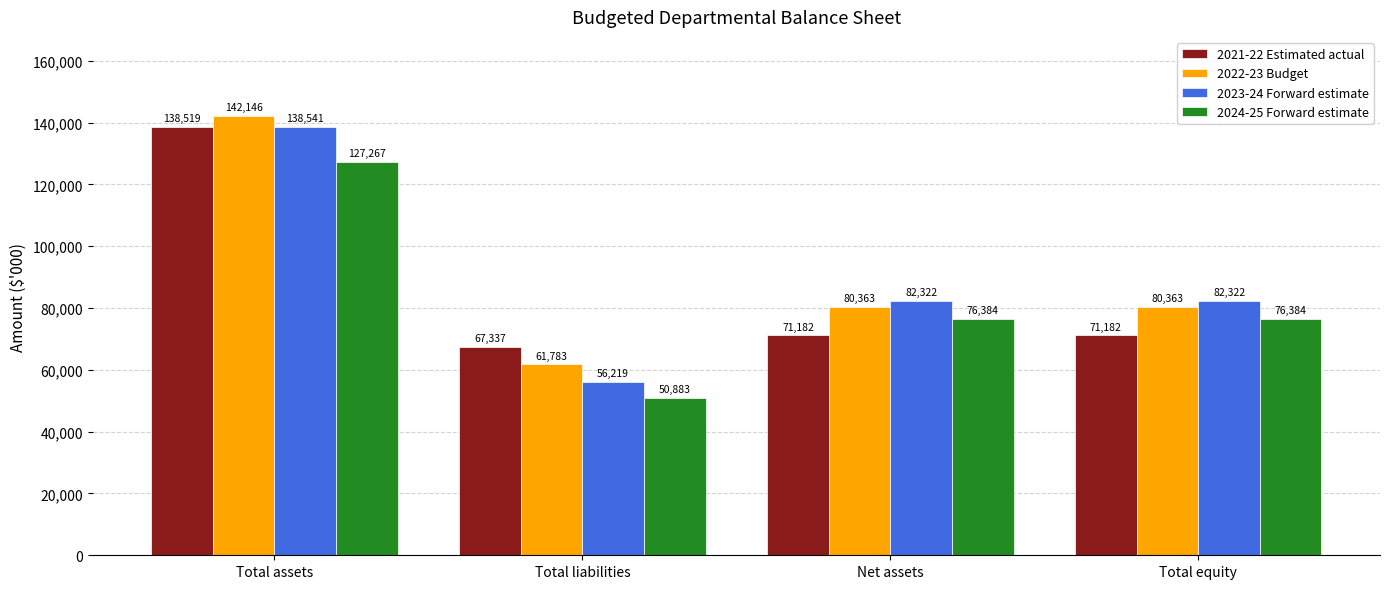

Reading left to right, transcribe all the data shown in this chart.

2021-22 Estimated actual: 138519	67337	71182	71182
2022-23 Budget: 142146	61783	80363	80363
2023-24 Forward estimate: 138541	56219	82322	82322
2024-25 Forward estimate: 127267	50883	76384	76384